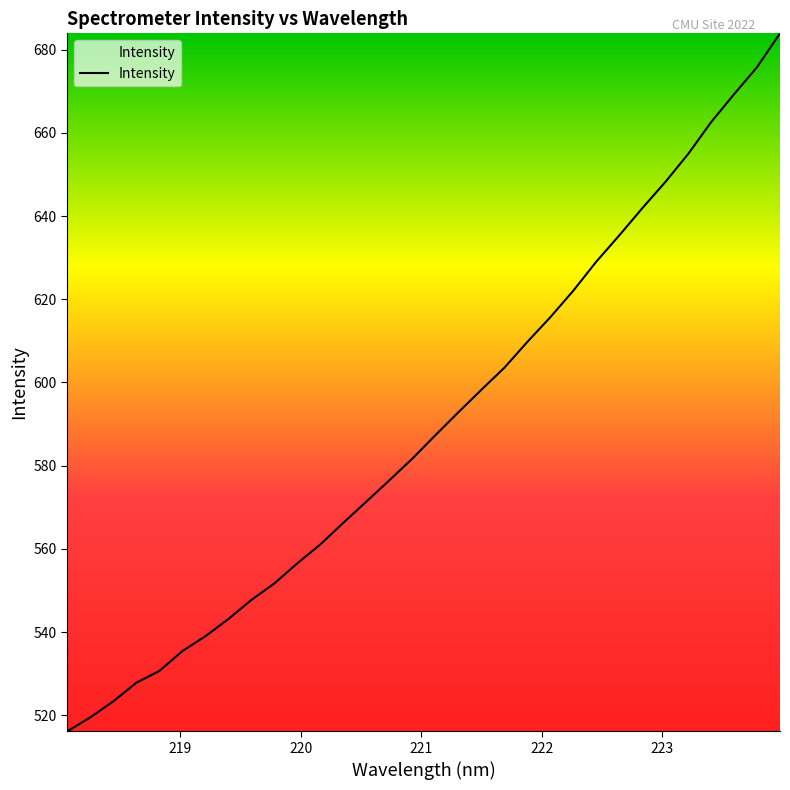

What is the maximum value shown in the chart?

683.9